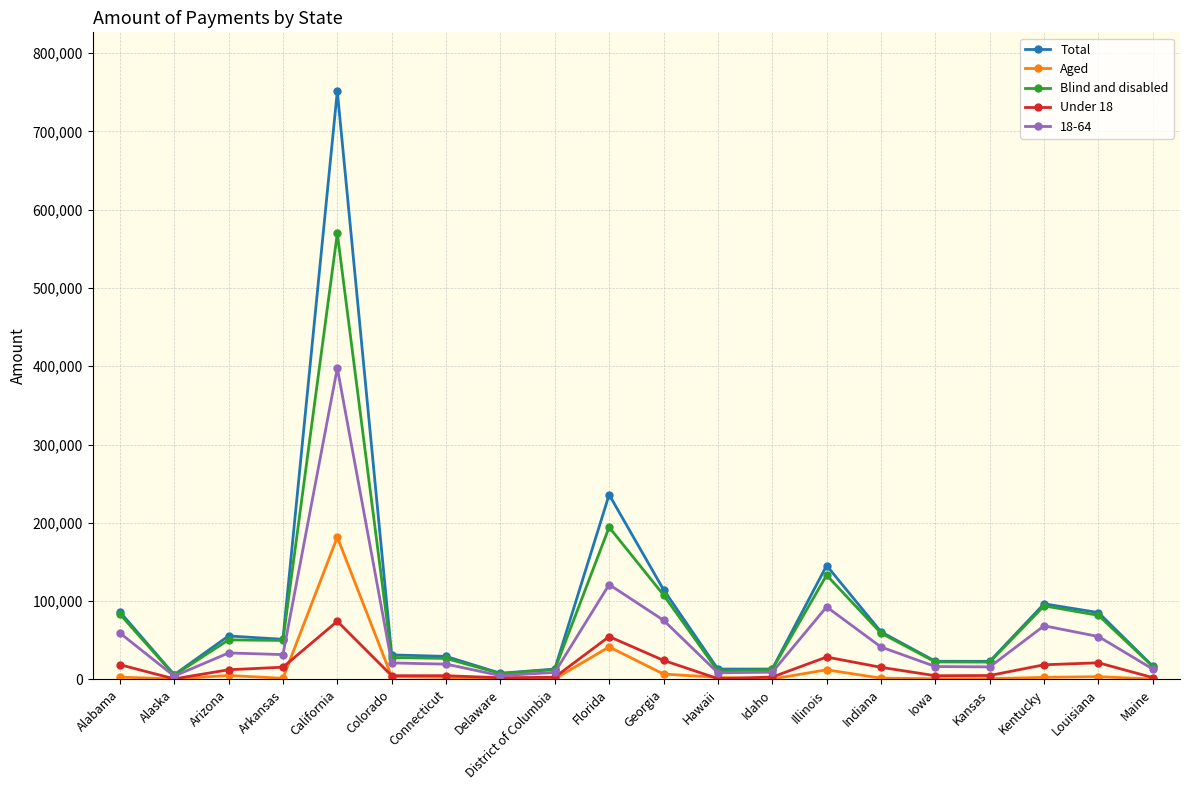

Which series has the widest spread of values?

Total